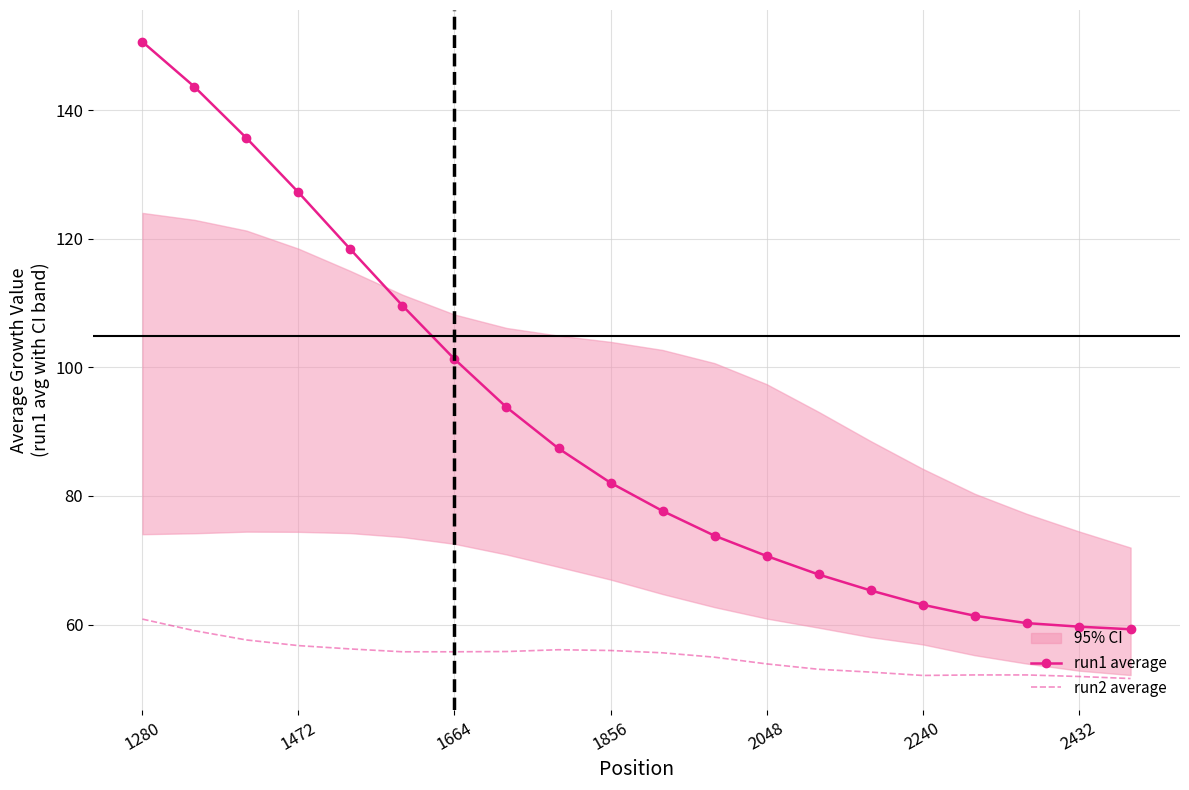

True or false: run2 average and run1 average intersect in this chart.

False